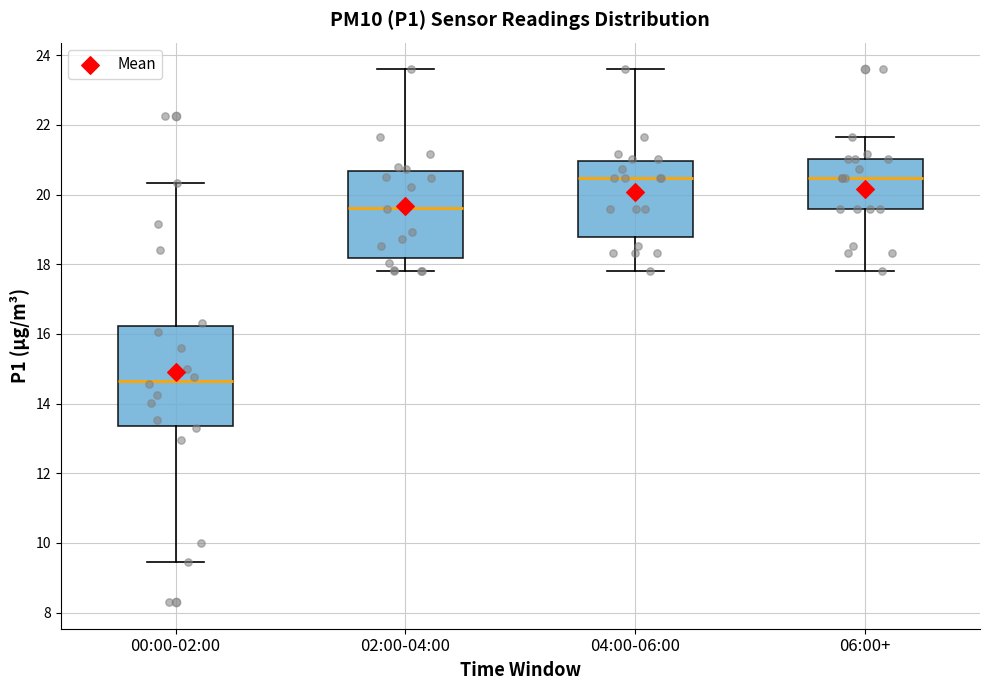

Which box's median line is the lowest?

00:00-02:00